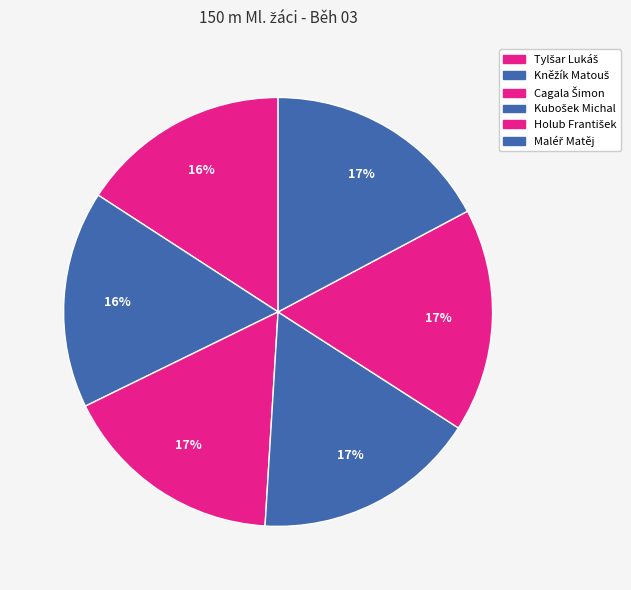

How many slices are in this pie chart?

6